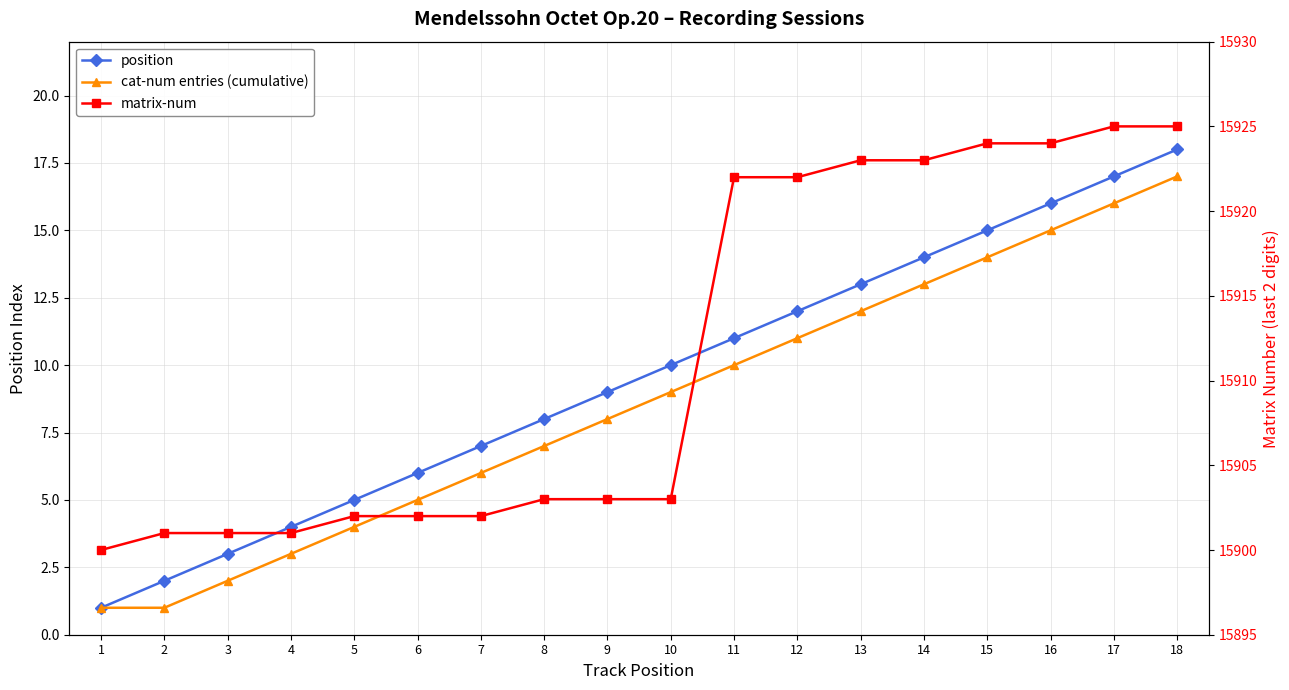

Reading left to right, extract all data points from this chart.

position: 1	2	3	4	5	6	7	8	9	10	11	12	13	14	15	16	17	18
cat-num entries (cumulative): 1	1	2	3	4	5	6	7	8	9	10	11	12	13	14	15	16	17
matrix-num: 15900	15901	15901	15901	15902	15902	15902	15903	15903	15903	15922	15922	15923	15923	15924	15924	15925	15925